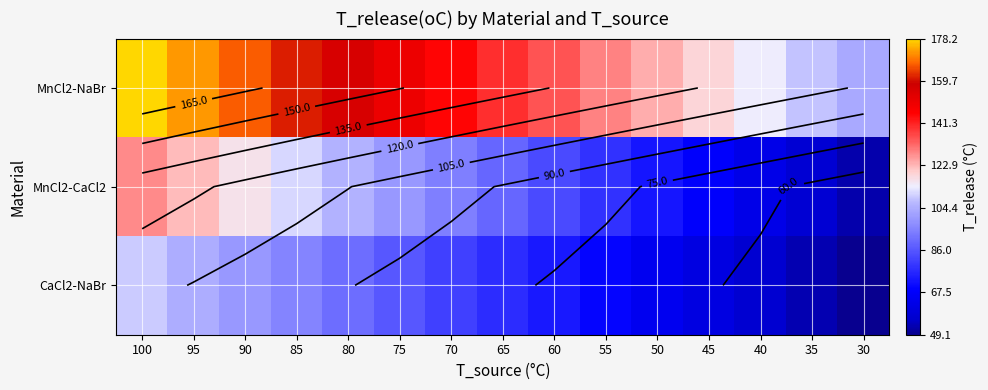

What is the difference between the CaCl2-NaBr values at 55 and 95?

35.1